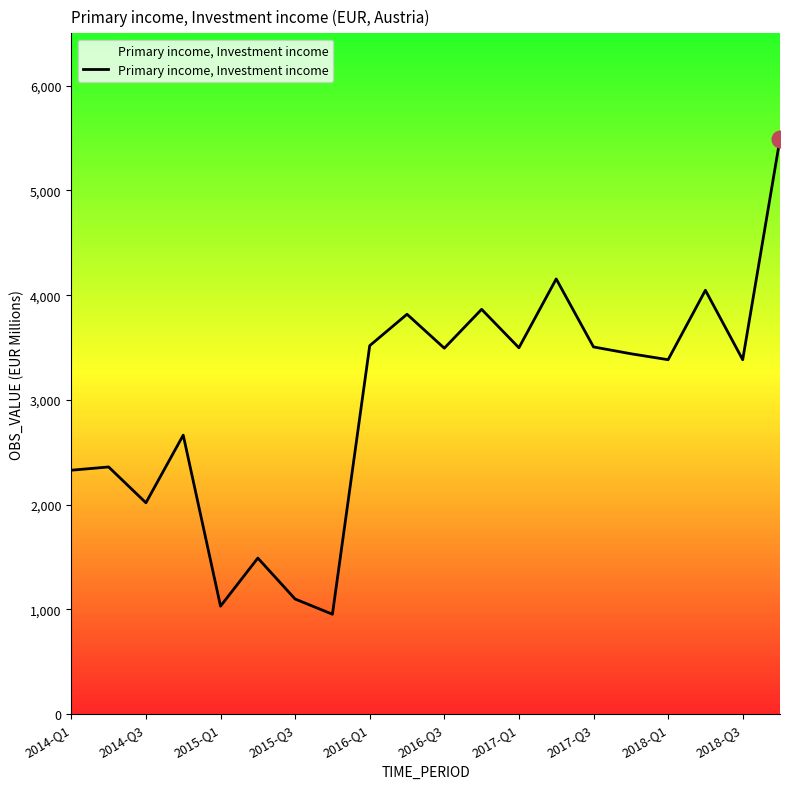

What is the difference between the maximum and minimum values?

4538